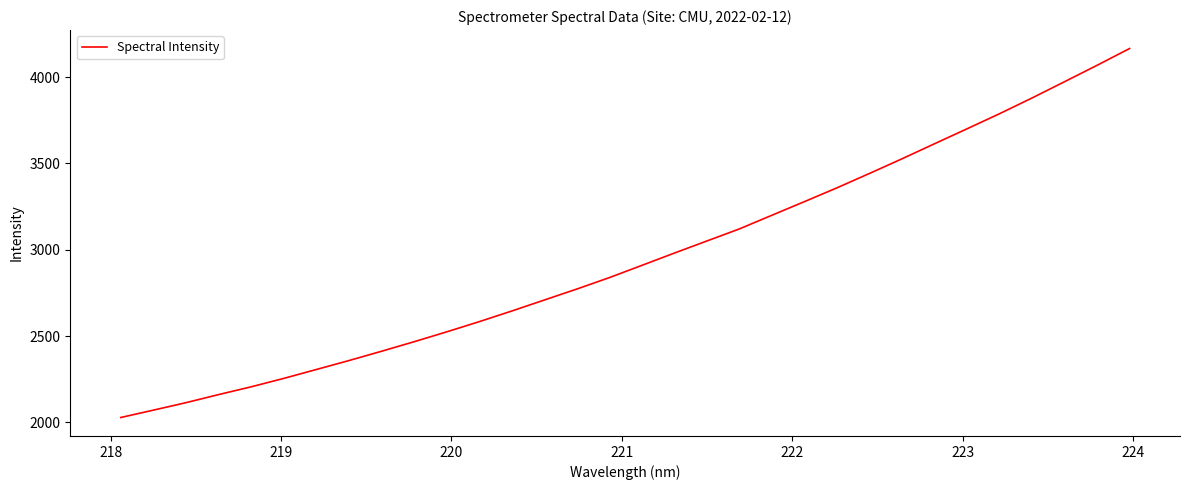

What is the sum of all values?

94501.6